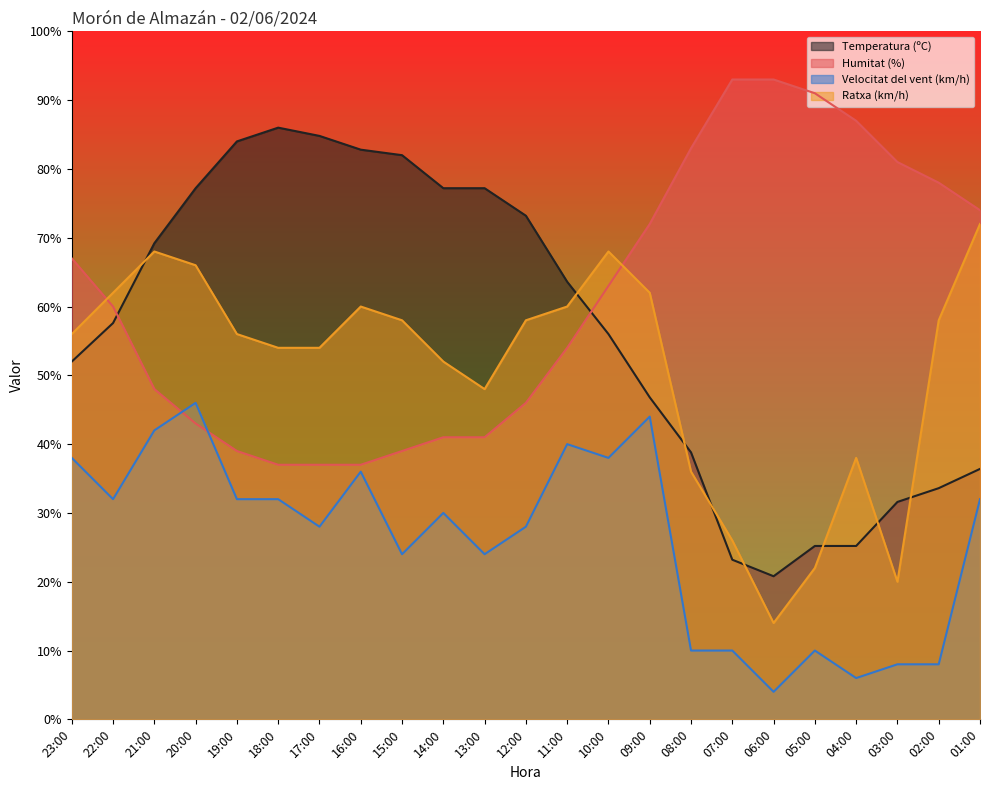

After their last crossing, which series has the higher values: Temperatura (ºC) or Humitat (%)?

Humitat (%)